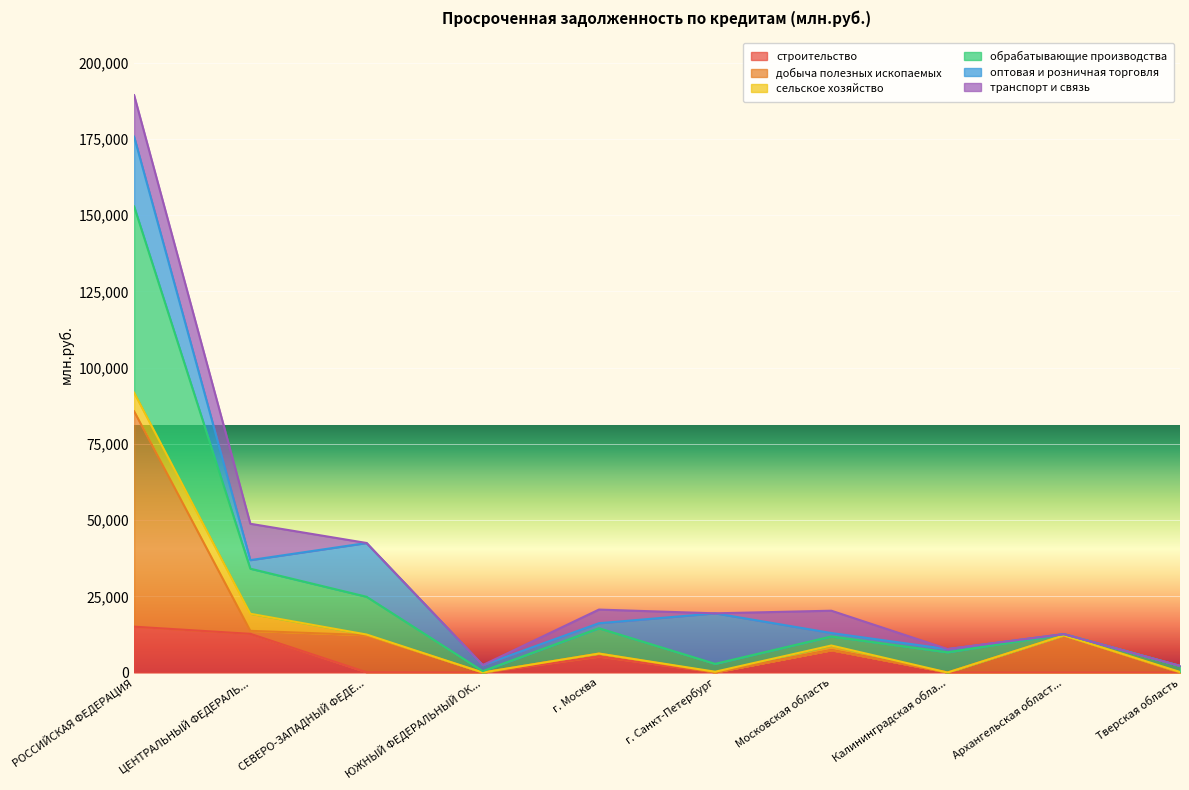

What is the maximum value for строительство?

15045